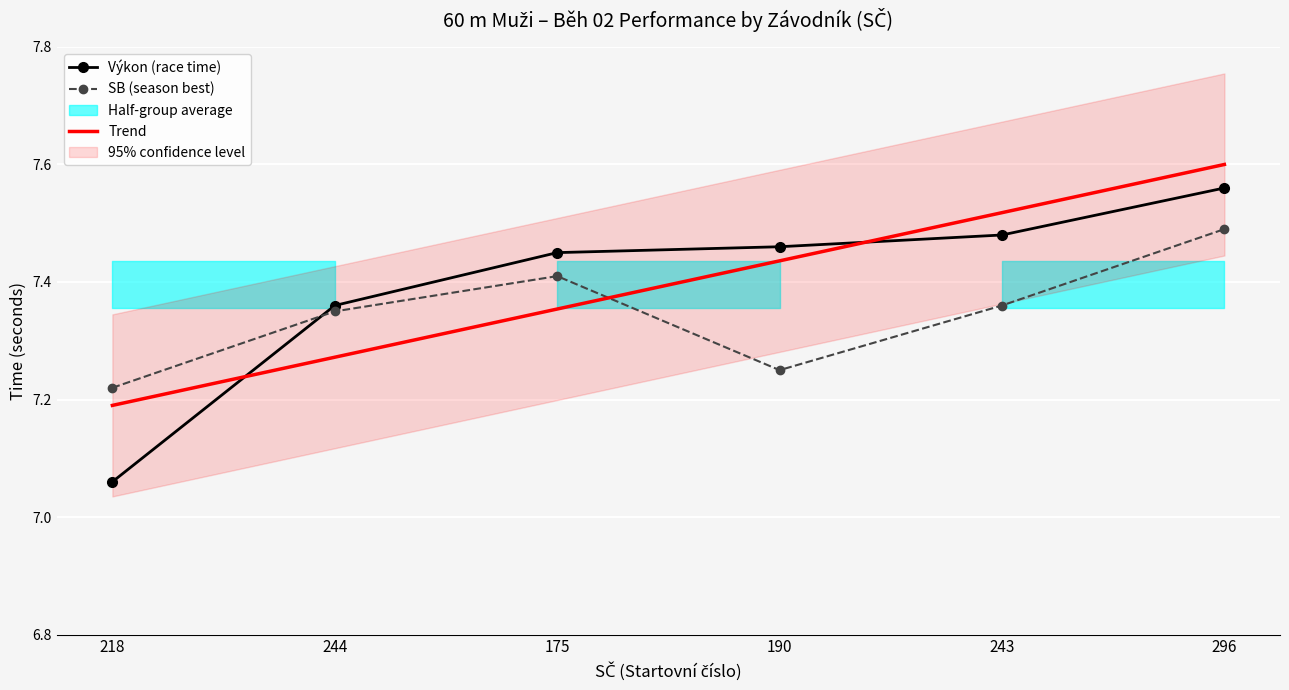

The value of Trend at 243 is 7.5. True or false?

True